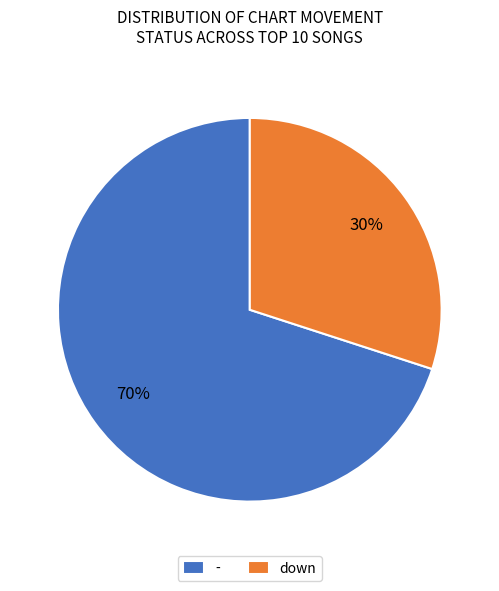

What is the ratio of the value at down to the value at -?

0.4